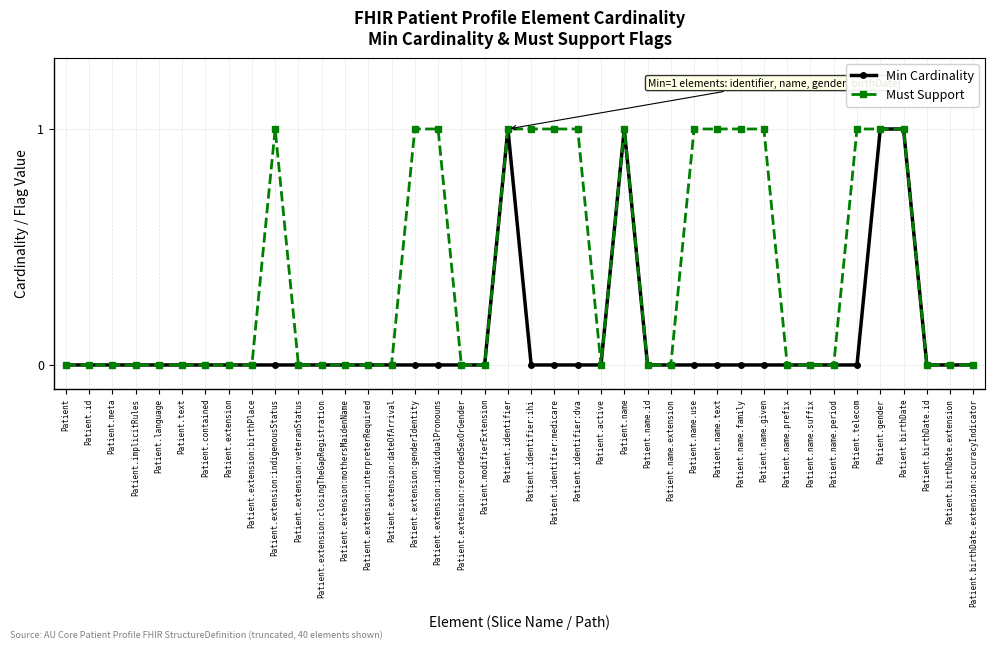

Which series has the largest total across all categories?

Must Support